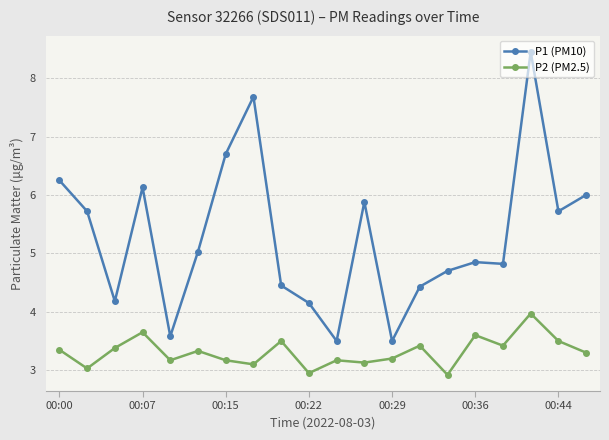

True or false: P1 (PM10) and P2 (PM2.5) cross at least once.

False